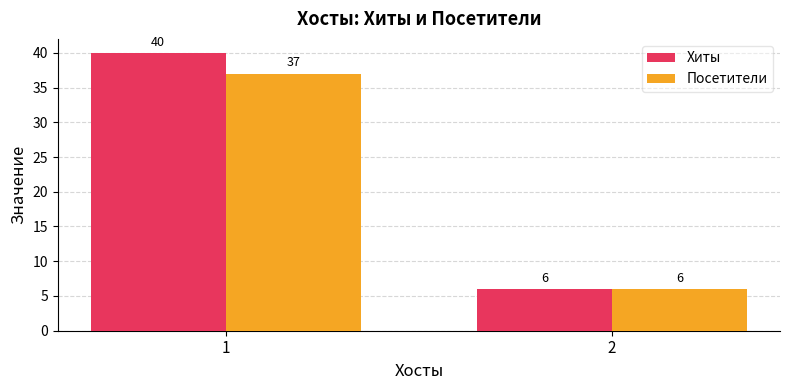

Are the bars grouped side by side (vs. stacked)?

Yes